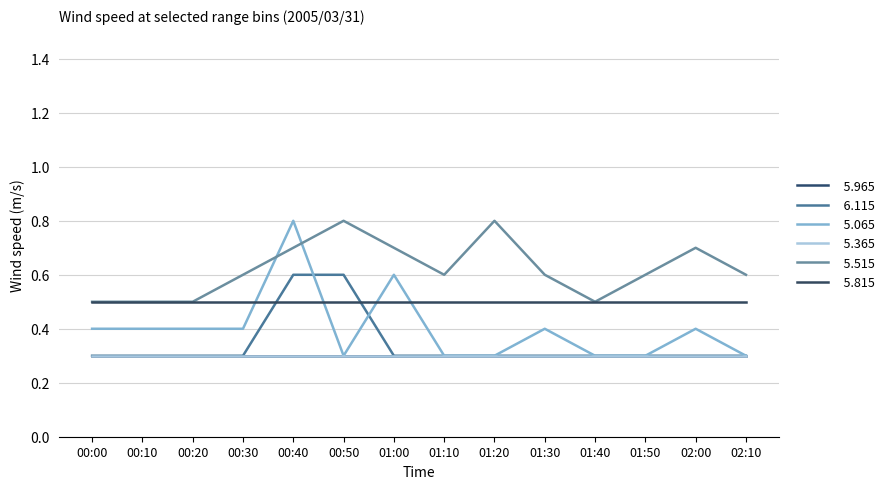

What position from the right is 01:10?

7